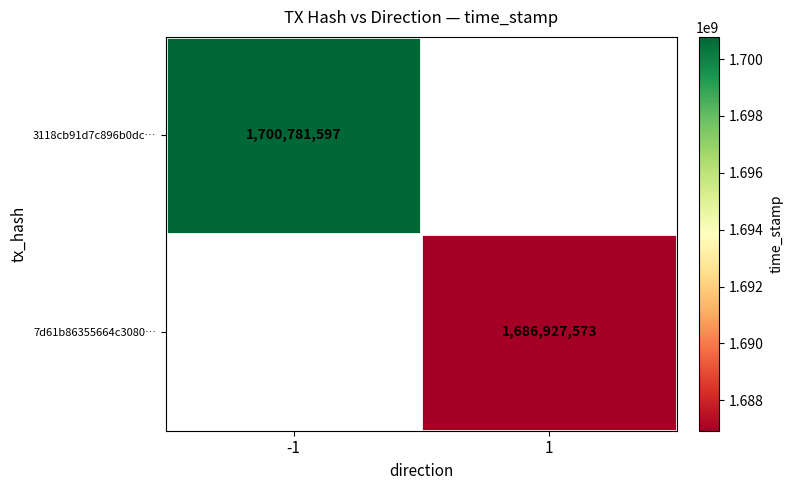

What is the minimum value shown in the chart?

1686927573.0